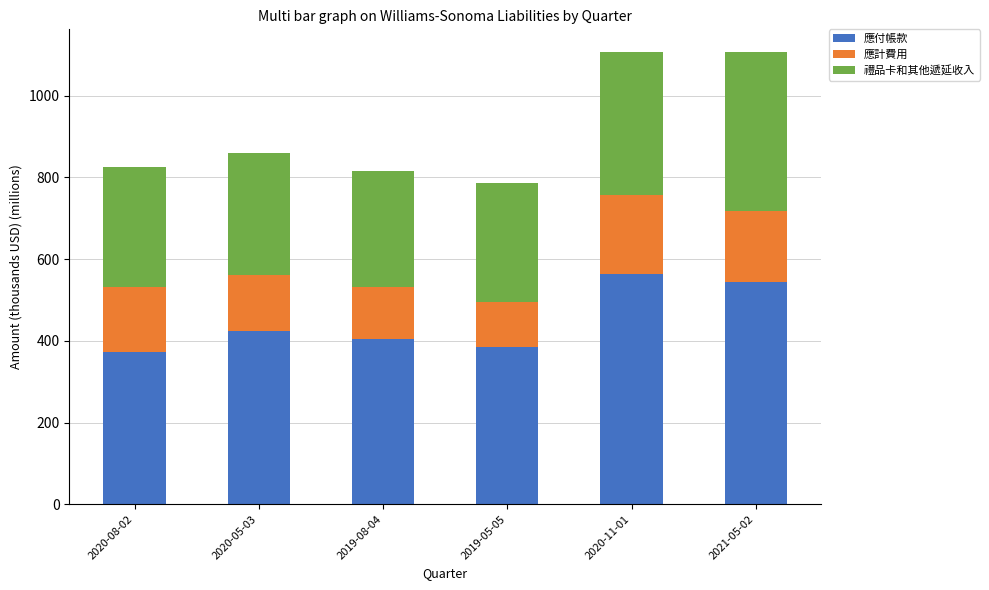

Reading left to right, what are the values for 應付帳款?

373.1	423.4	404.3	385.6	562.3	543.0